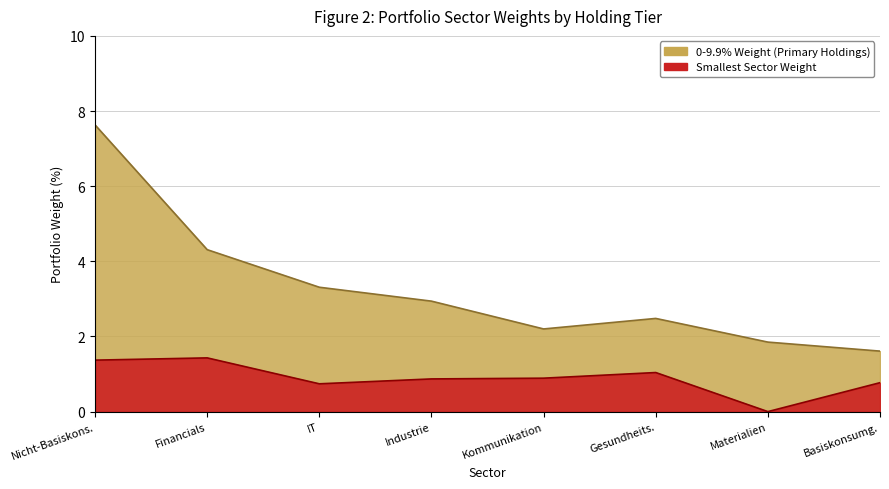

How many interior local valleys does the 0-9.9% Weight (Top Holdings) series have?

1